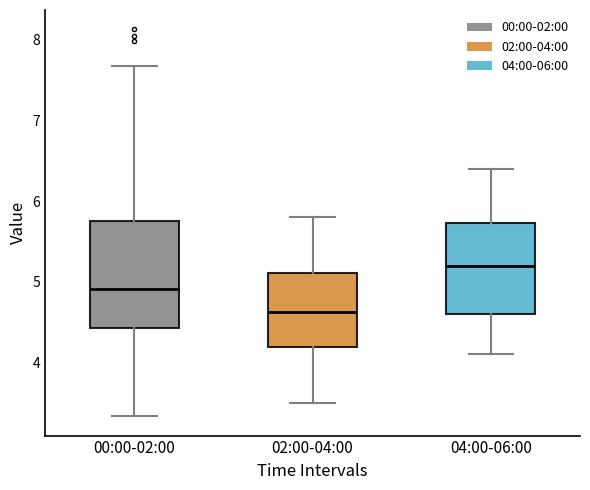

Which box has the lowest median line?

02:00-04:00